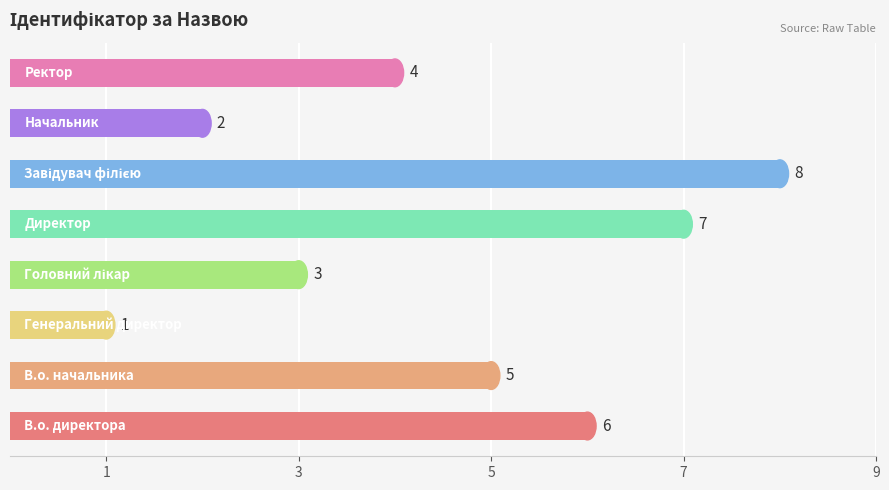

What is the maximum value shown in the chart?

8